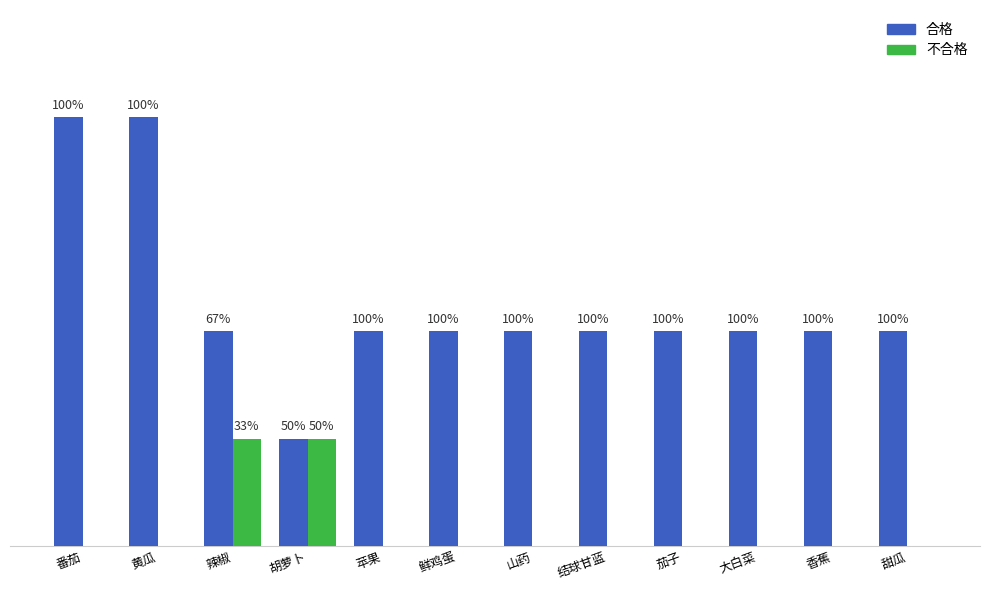

What are all the series names shown in the legend?

合格, 不合格